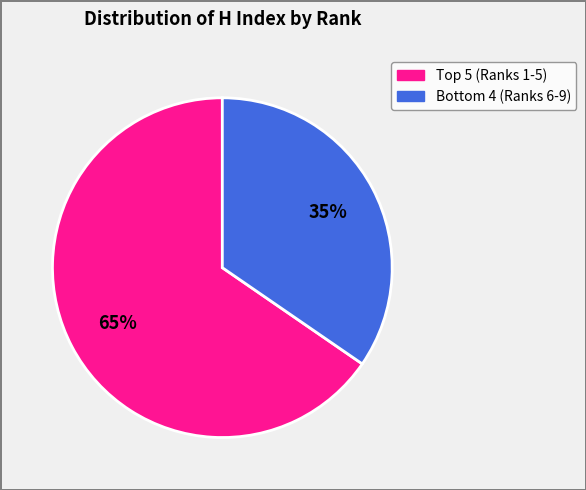

Does any single category account for the majority?

Yes